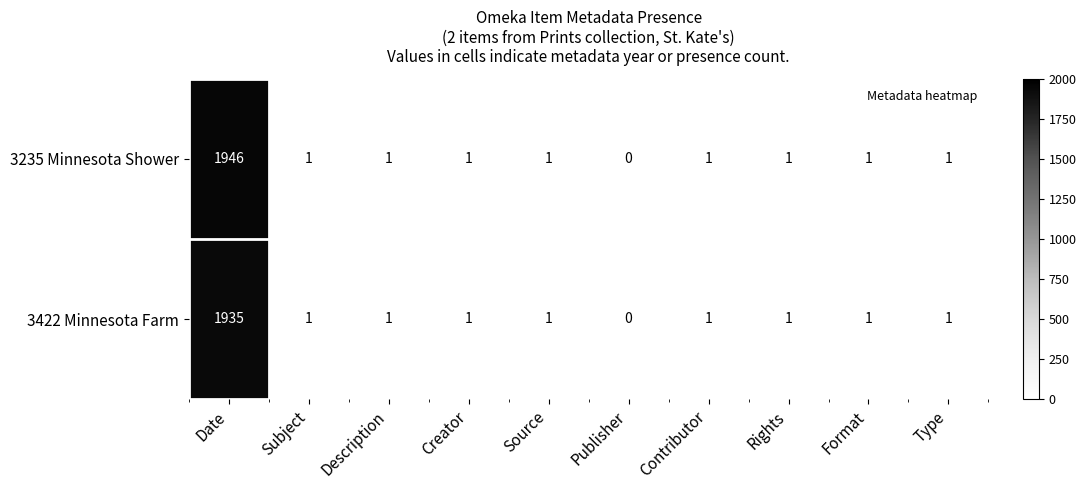

At which category does the chart reach its peak across all series?

Date